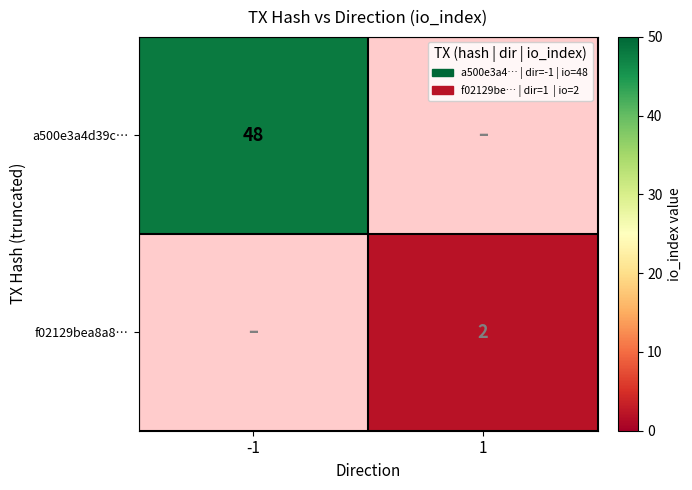

True or false: f02129bea8a8… has a value of 2 at 1.

True